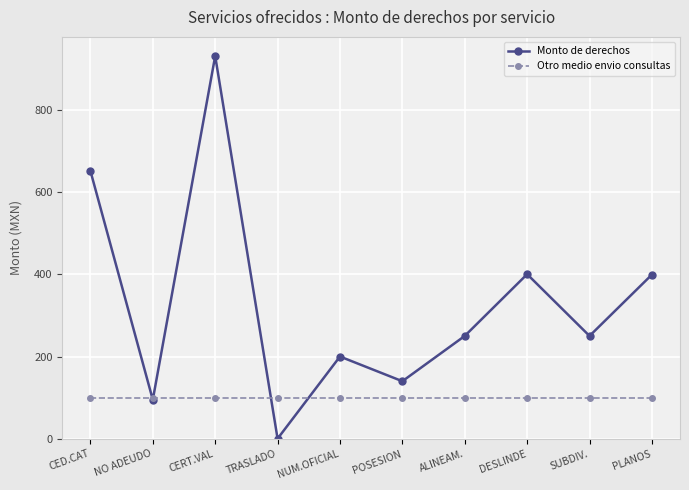

Rank the series at TRASLADO from highest to lowest value.

Otro medio envio consultas, Monto de derechos